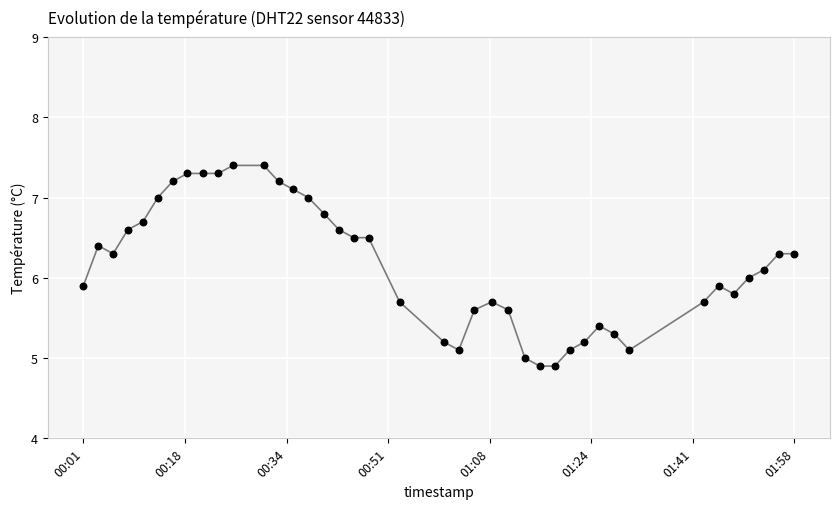

What is the range of X values (max minus min)?

116.6